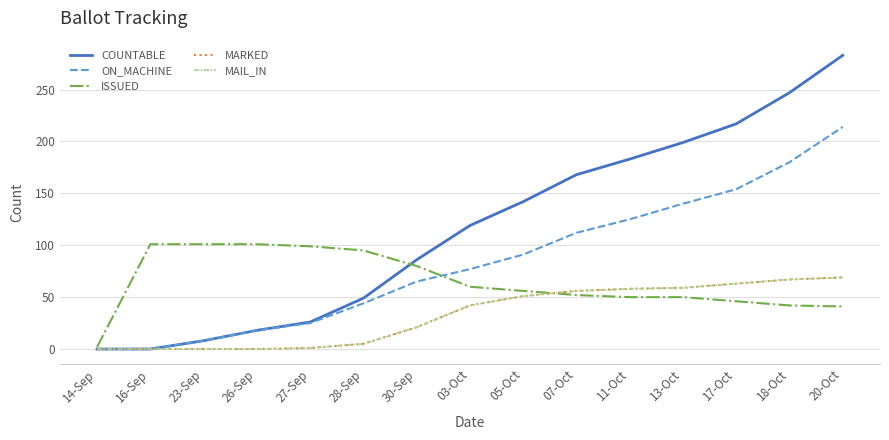

Reading right to left, what are all the values shown in this chart?

COUNTABLE: 20-Oct=283	18-Oct=247	17-Oct=217	13-Oct=199	11-Oct=183	07-Oct=168	05-Oct=142	03-Oct=119	30-Sep=86	28-Sep=49	27-Sep=26	26-Sep=18	23-Sep=8	16-Sep=0	14-Sep=0
ON_MACHINE: 20-Oct=214	18-Oct=180	17-Oct=154	13-Oct=140	11-Oct=125	07-Oct=112	05-Oct=91	03-Oct=77	30-Sep=65	28-Sep=44	27-Sep=25	26-Sep=18	23-Sep=8	16-Sep=0	14-Sep=0
ISSUED: 20-Oct=41	18-Oct=42	17-Oct=46	13-Oct=50	11-Oct=50	07-Oct=52	05-Oct=56	03-Oct=60	30-Sep=80	28-Sep=95	27-Sep=99	26-Sep=101	23-Sep=101	16-Sep=101	14-Sep=2
MARKED: 20-Oct=69	18-Oct=67	17-Oct=63	13-Oct=59	11-Oct=58	07-Oct=56	05-Oct=51	03-Oct=42	30-Sep=21	28-Sep=5	27-Sep=1	26-Sep=0	23-Sep=0	16-Sep=0	14-Sep=0
MAIL_IN: 20-Oct=69	18-Oct=67	17-Oct=63	13-Oct=59	11-Oct=58	07-Oct=56	05-Oct=51	03-Oct=42	30-Sep=21	28-Sep=5	27-Sep=1	26-Sep=0	23-Sep=0	16-Sep=0	14-Sep=0